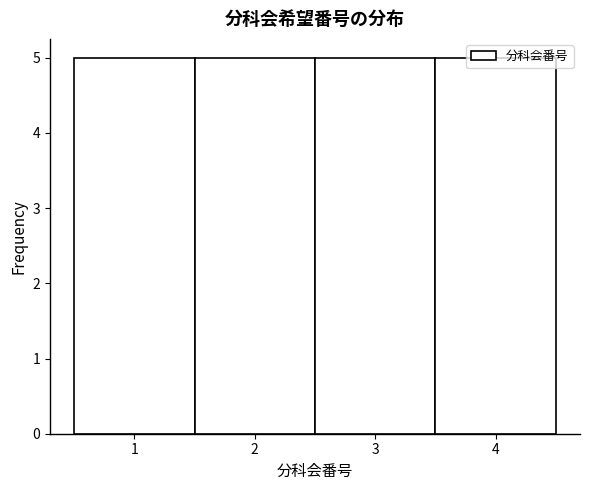

What is the height of the bar covering 2.5 to 3.5 on the x-axis? The values are not printed on the chart, so give them approximately, as read against the axis.

5